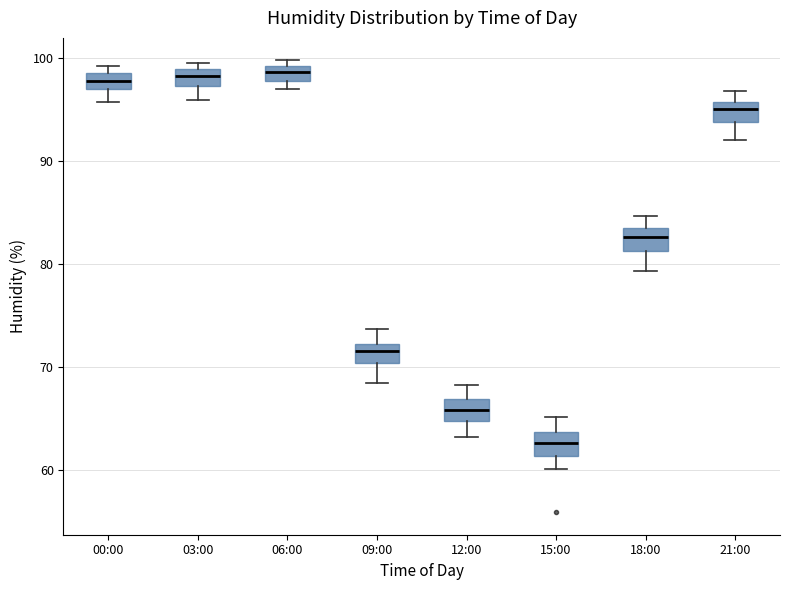

Where does the upper whisker of the box for 09:00 end on the y-axis? The values are not printed on the chart, so give them approximately, as read against the axis.

74